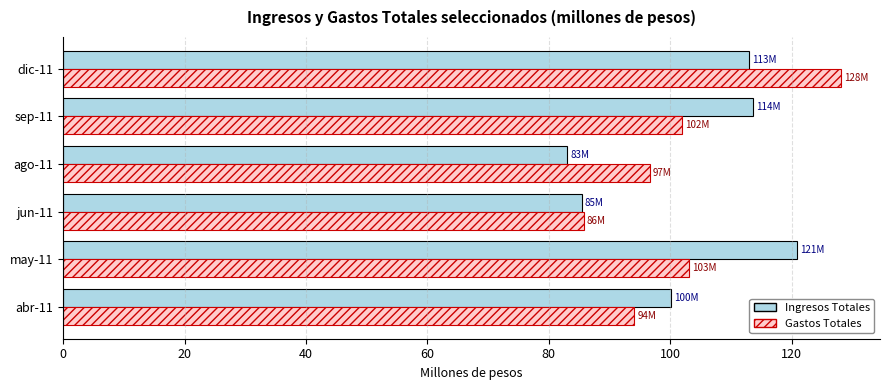

Rank the series at sep-11 from highest to lowest value.

Ingresos Totales, Gastos Totales